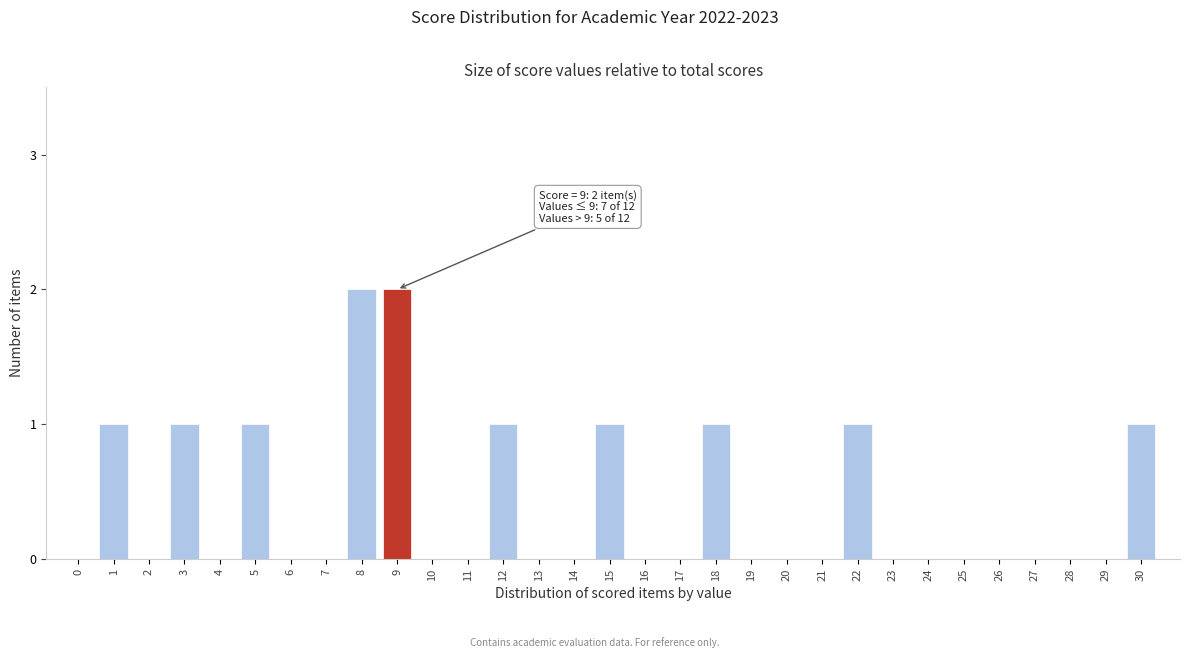

The chart shows a value of 0 at 13. True or false?

True